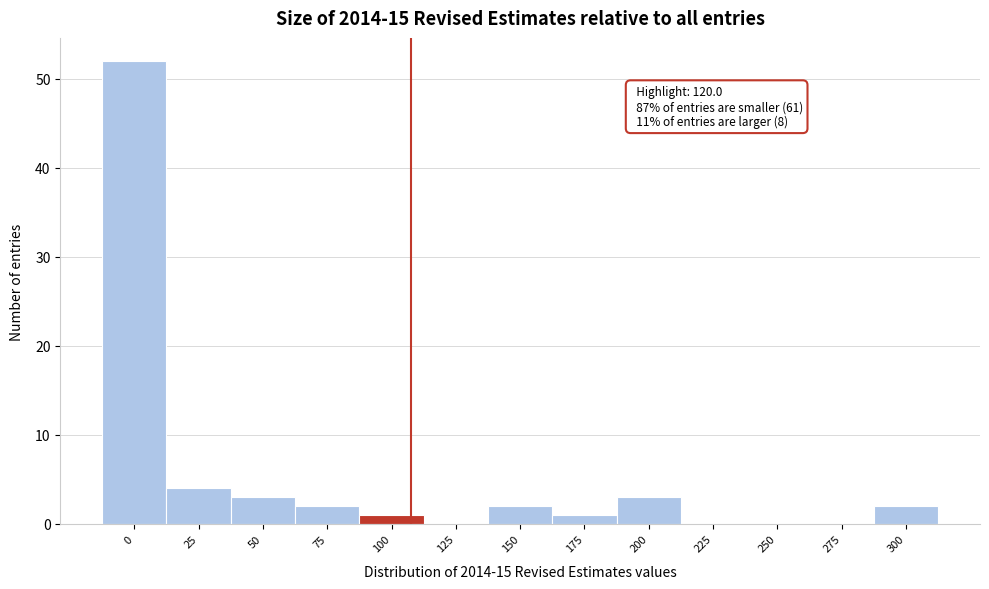

Reading left to right, list all the values displayed in this chart.

0=52	25=4	50=3	75=2	100=1	125=0	150=2	175=1	200=3	225=0	250=0	275=0	300=2